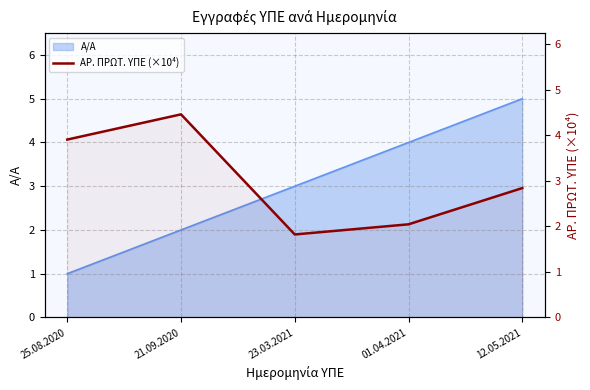

How many data points are above 2?

4